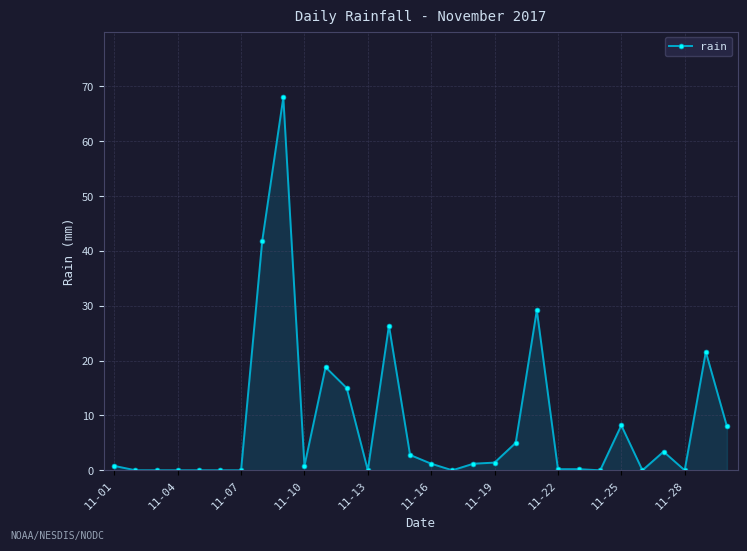

How many data points does each series have?

30